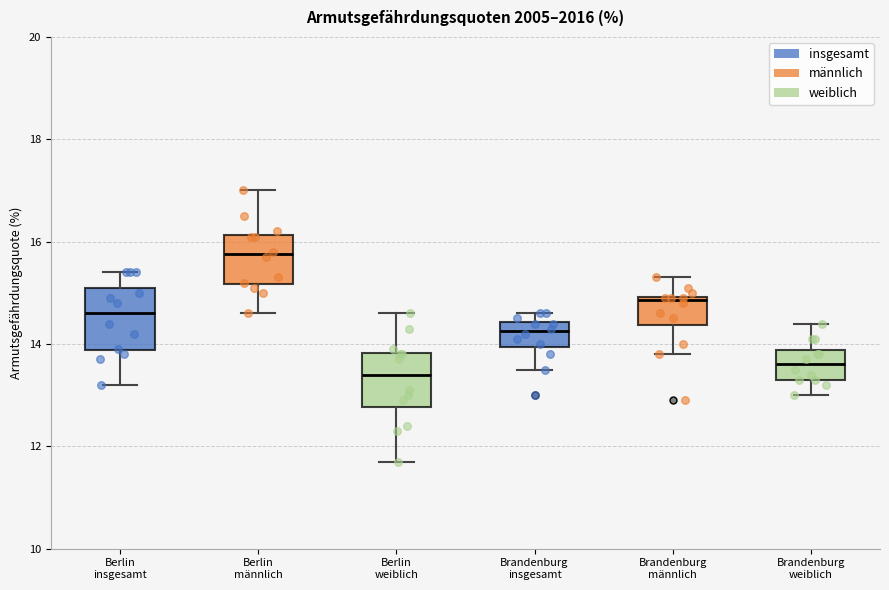

Reading left to right, read every box against the y-axis: the position of its median line, the range the box covers, and the ends of its whiskers. The values are not printed on the chart, so give them approximately, as read against the axis.

Berlin insgesamt: median 14.6, box 13.8 to 15.2, whiskers 13.2 to 15.4
Berlin männlich: median 15.8, box 15.2 to 16.2, whiskers 14.6 to 17.0
Berlin weiblich: median 13.4, box 12.8 to 13.8, whiskers 11.8 to 14.6
Brandenburg insgesamt: median 14.2, box 14.0 to 14.4, whiskers 13.6 to 14.6
Brandenburg männlich: median 14.8, box 14.4 to 15.0, whiskers 13.8 to 15.4
Brandenburg weiblich: median 13.6, box 13.4 to 13.8, whiskers 13.0 to 14.4